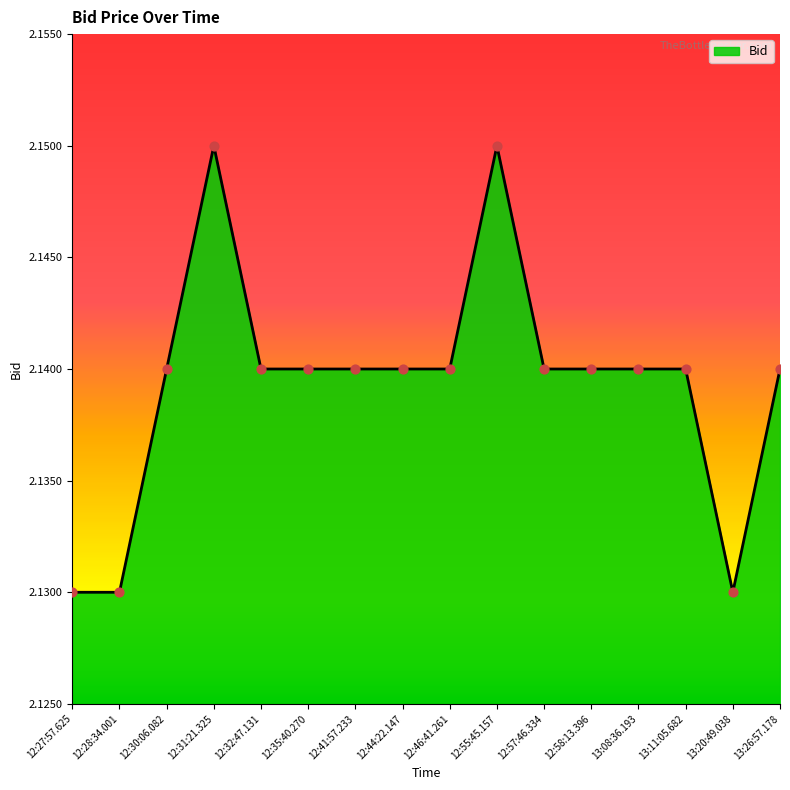

What is the ratio of the value at 12:28:34.001 to the value at 12:44:22.147?

1.0